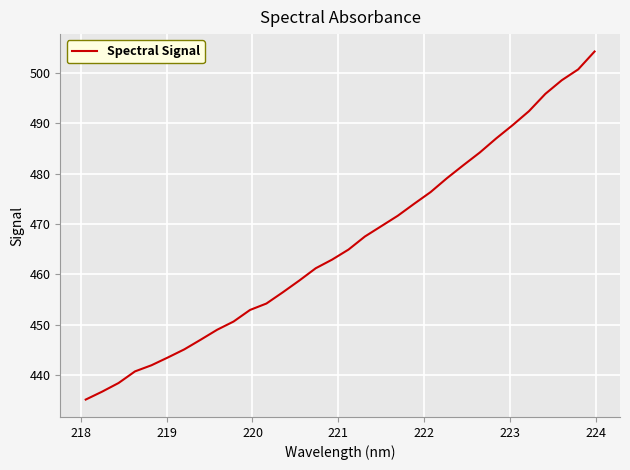

What is the smallest value displayed?

435.1